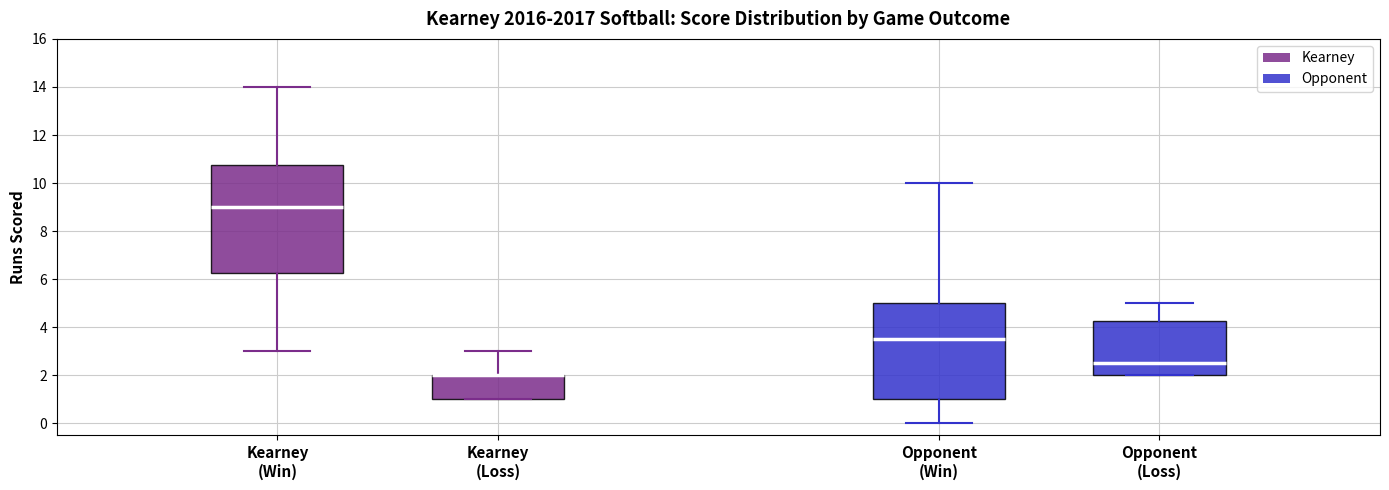

Reading left to right, read every box against the y-axis: the position of its median line, the range the box covers, and the ends of its whiskers. The values are not printed on the chart, so give them approximately, as read against the axis.

Kearney (Win): median 9.0, box 6.2 to 10.8, whiskers 3.0 to 14.0
Kearney (Loss): median 2.0 (drawn on the box's upper edge), box 1.0 to 2.0, whiskers 1.0 to 3.0
Opponent (Win): median 3.6, box 1.0 to 5.0, whiskers 0.0 to 10.0
Opponent (Loss): median 2.6, box 2.0 to 4.2, whiskers 2.0 to 5.0